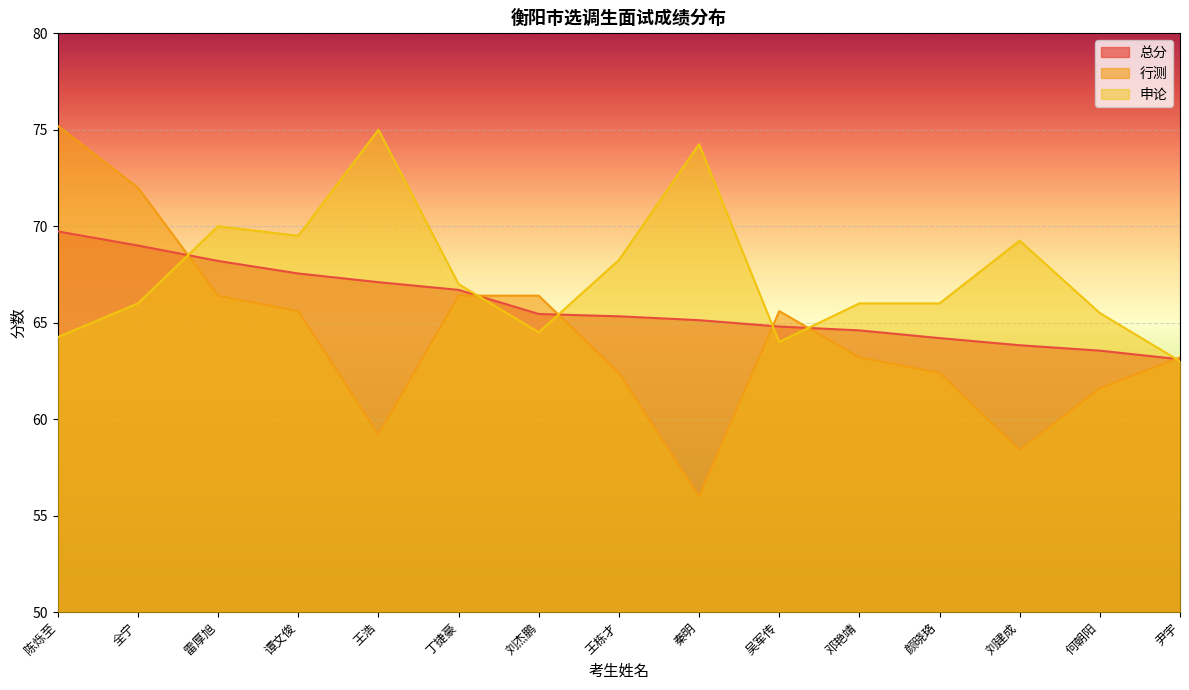

What is the difference between the 总分 values at 雷厚旭 and 王栋才?

2.9